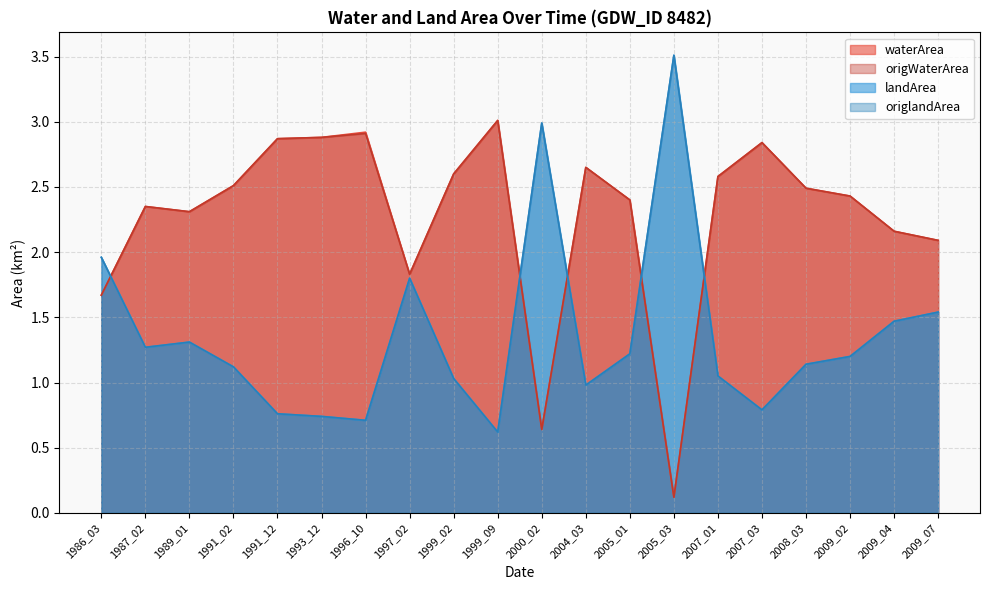

The value of landArea at 1997_02 is 1.0. True or false?

False